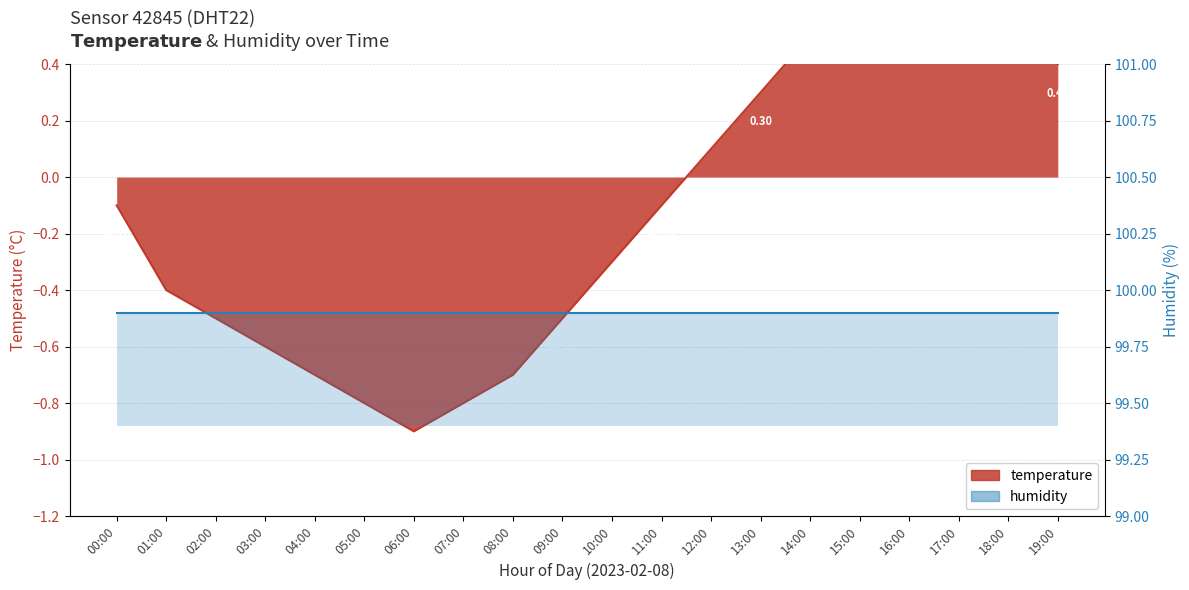

What is the minimum value shown in the chart?

-0.9